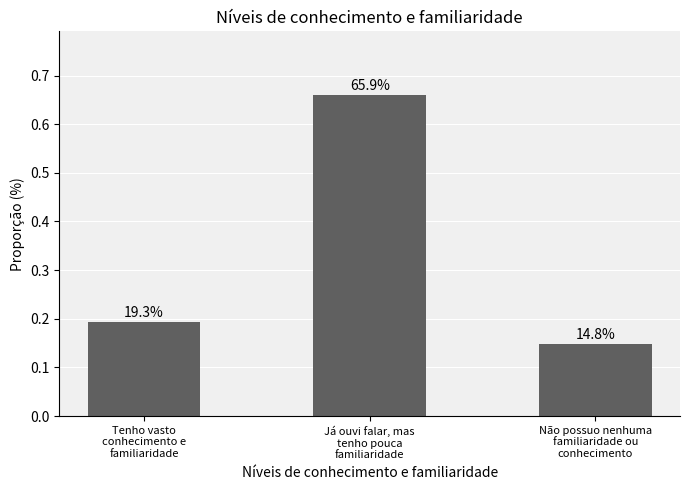

Are the bars horizontal?

No